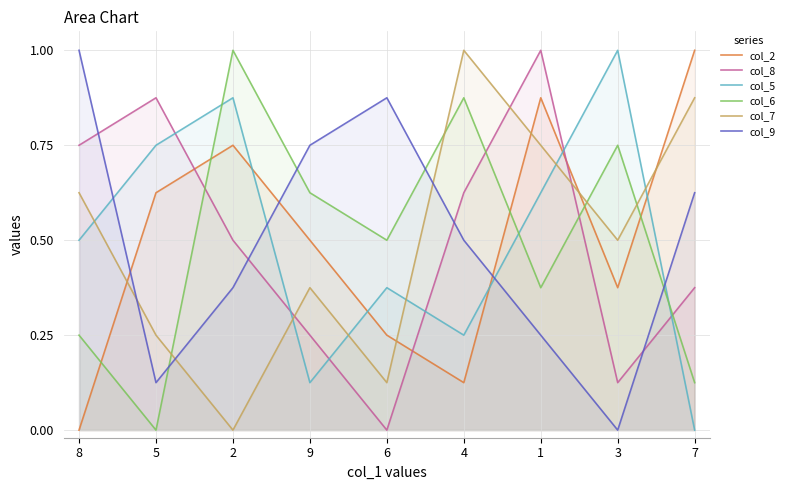

Reading left to right, transcribe all the data shown in this chart.

col_2: 8=0.0	5=0.6	2=0.8	9=0.5	6=0.2	4=0.1	1=0.9	3=0.4	7=1.0
col_8: 8=0.8	5=0.9	2=0.5	9=0.2	6=0.0	4=0.6	1=1.0	3=0.1	7=0.4
col_5: 8=0.5	5=0.8	2=0.9	9=0.1	6=0.4	4=0.2	1=0.6	3=1.0	7=0.0
col_6: 8=0.2	5=0.0	2=1.0	9=0.6	6=0.5	4=0.9	1=0.4	3=0.8	7=0.1
col_7: 8=0.6	5=0.2	2=0.0	9=0.4	6=0.1	4=1.0	1=0.8	3=0.5	7=0.9
col_9: 8=1.0	5=0.1	2=0.4	9=0.8	6=0.9	4=0.5	1=0.2	3=0.0	7=0.6